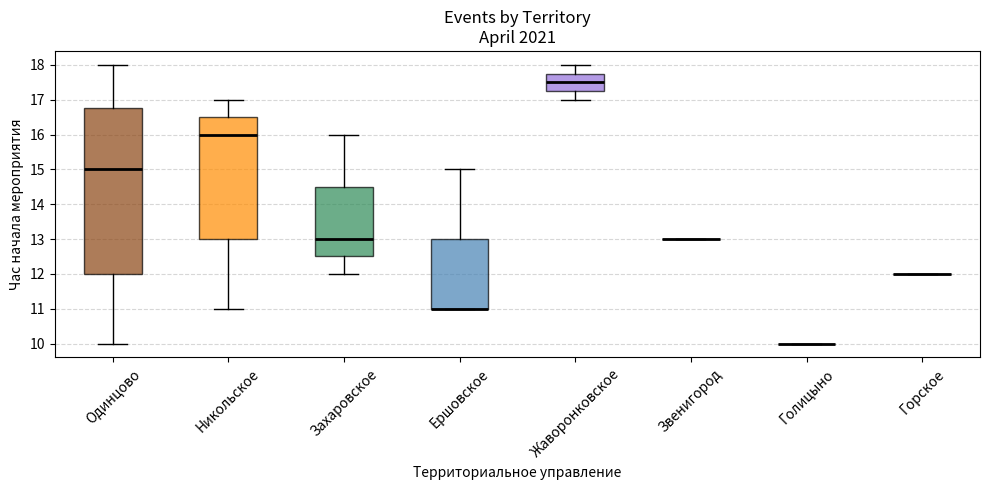

Comparing the boxes themselves (not the whiskers), which one is the tallest?

Одинцово